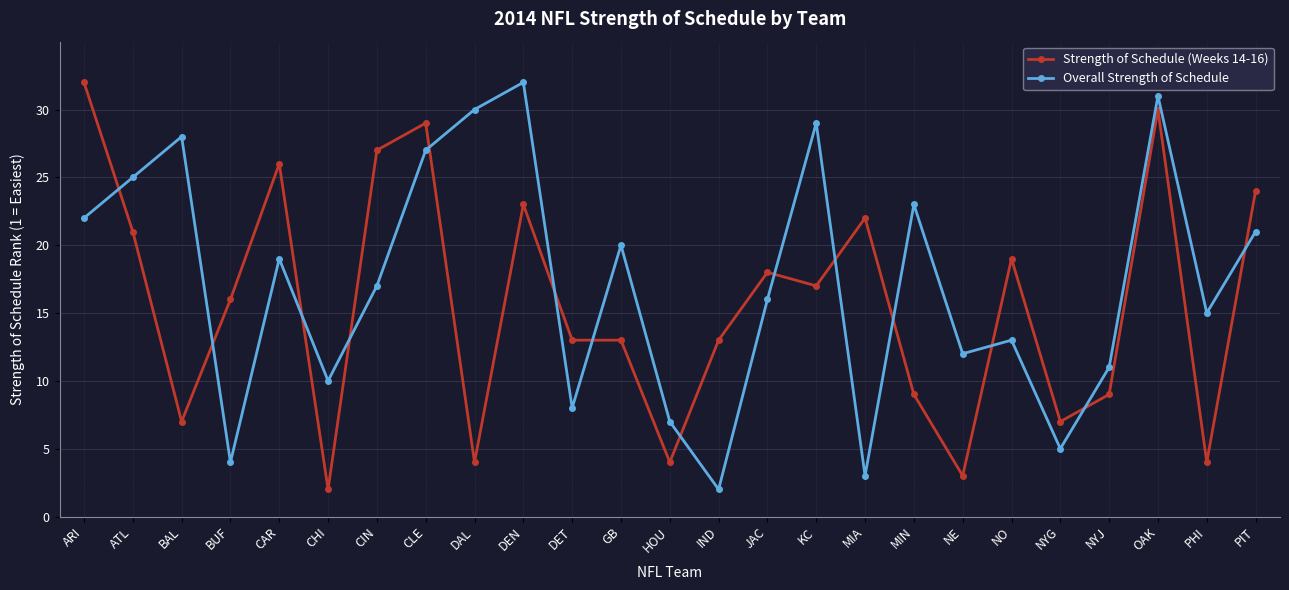

Between which two adjacent categories do Overall Strength of Schedule and Strength of Schedule (Weeks 14-16) first intersect?

ARI and ATL